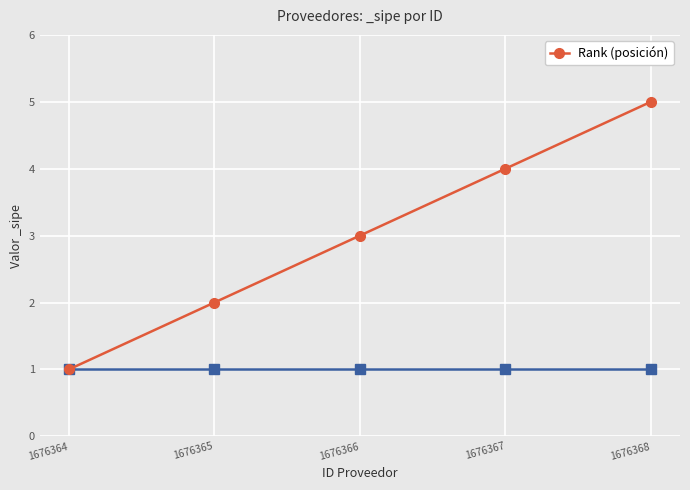

Which has a higher value, 1676366 or 1676367?

1676367